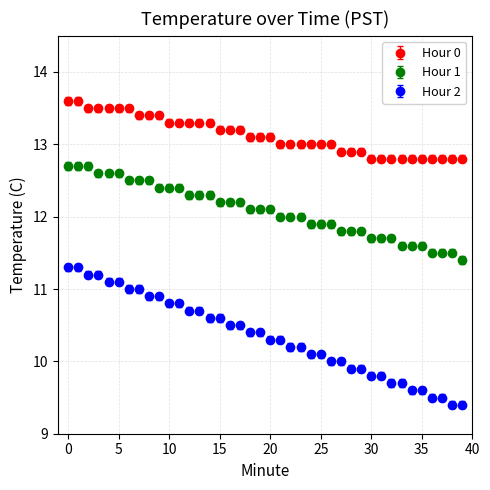

What are all the series names shown in the legend?

Hour 0, Hour 1, Hour 2